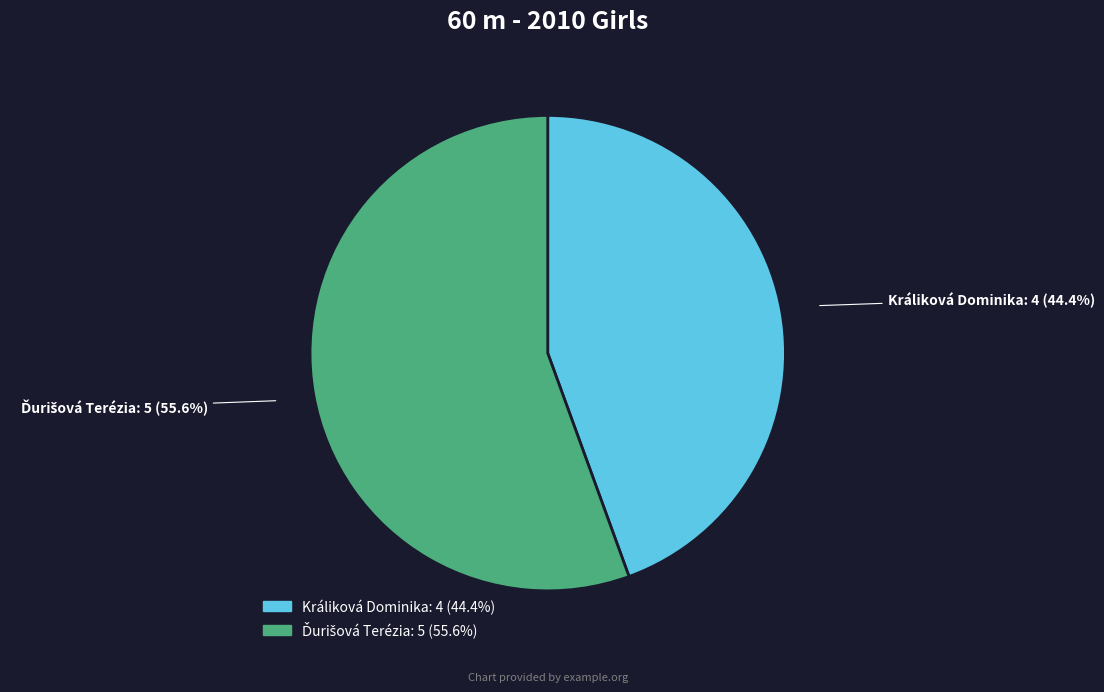

Does any single category account for the majority?

Yes